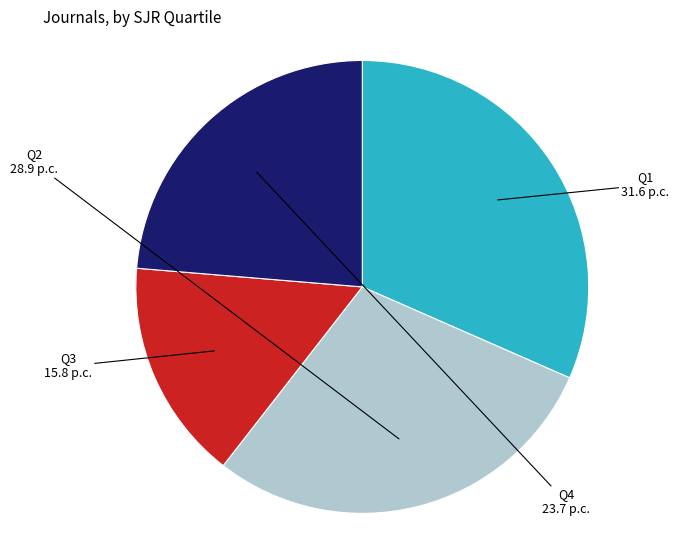

Is there a majority slice in this chart?

No